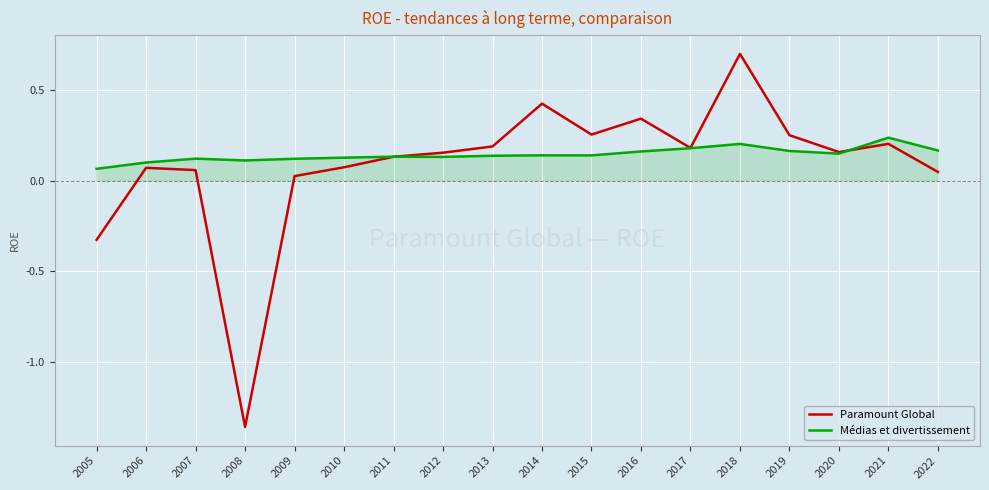

True or false: Paramount Global and Médias et divertissement cross at least once.

True